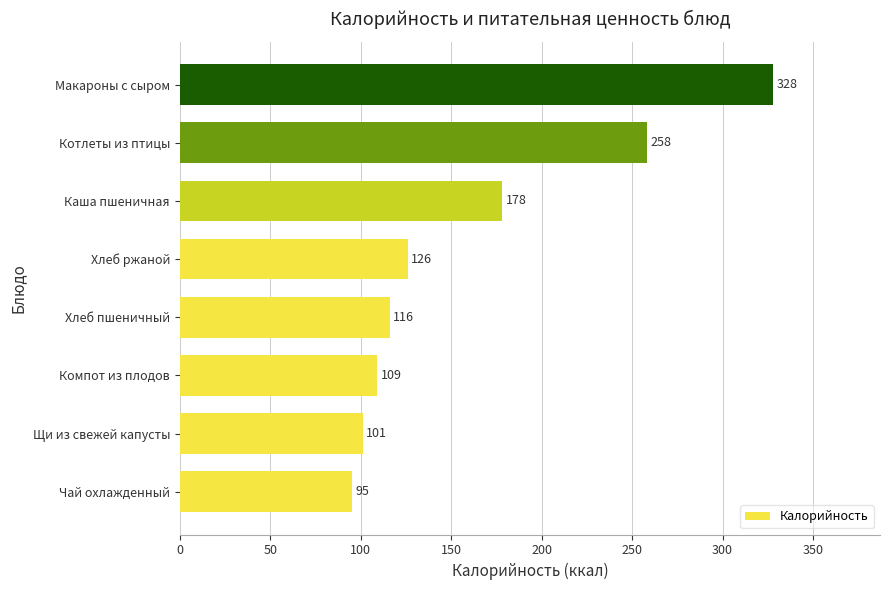

At which label is the value closest to 211?

Каша пшеничная